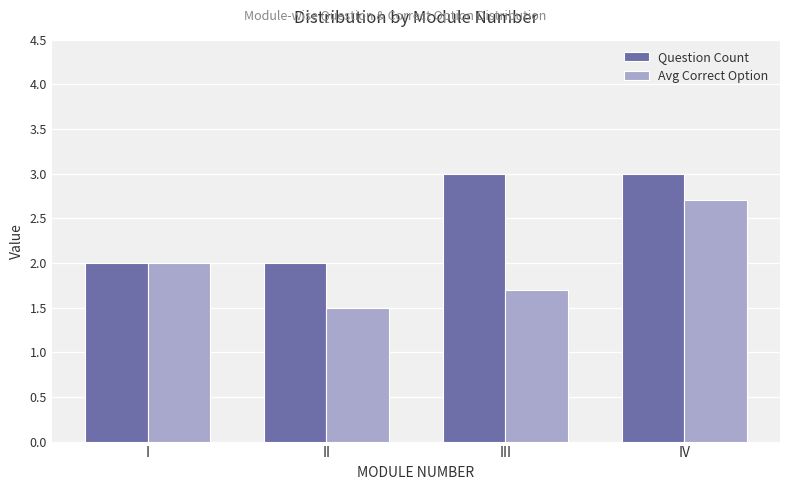

Reading left to right, list all the values displayed in this chart.

Question Count: 2.0	2.0	3.0	3.0
Avg Correct Option: 2.0	1.5	1.7	2.7